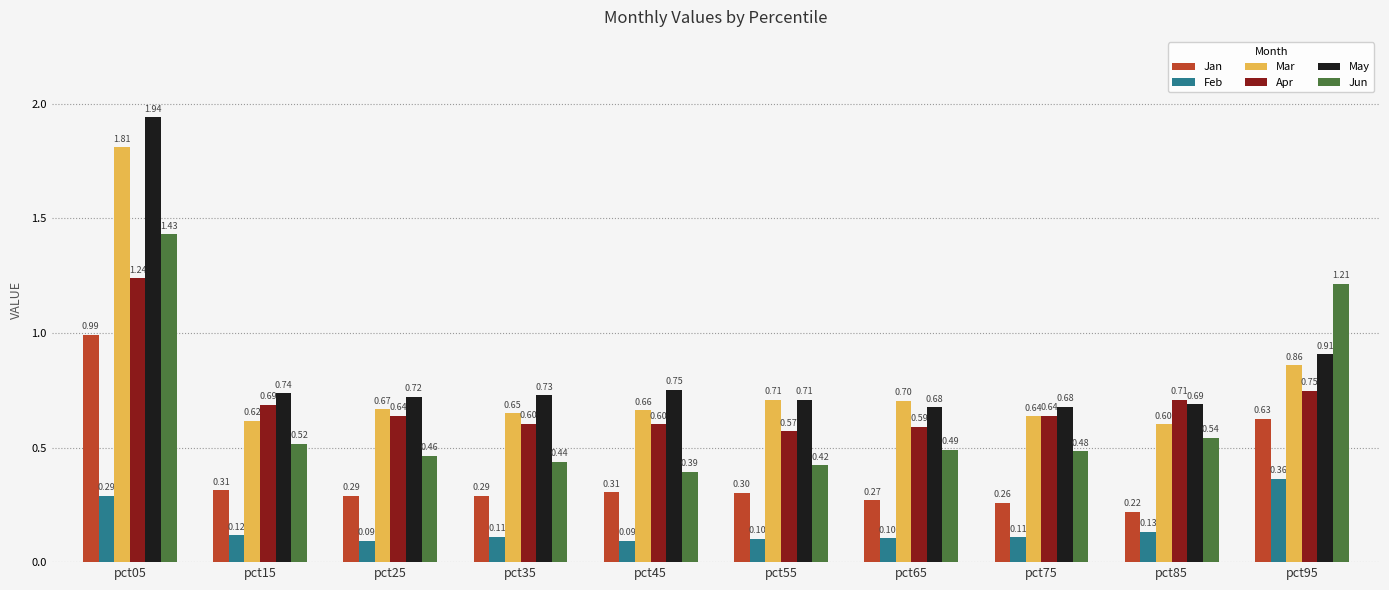

At which label is Apr closest to 0?

pct55